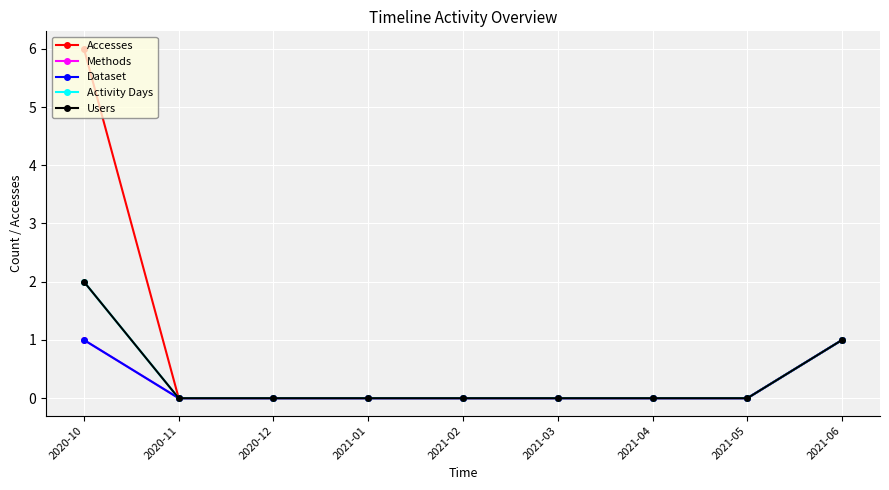

Does the chart have visible grid lines?

Yes